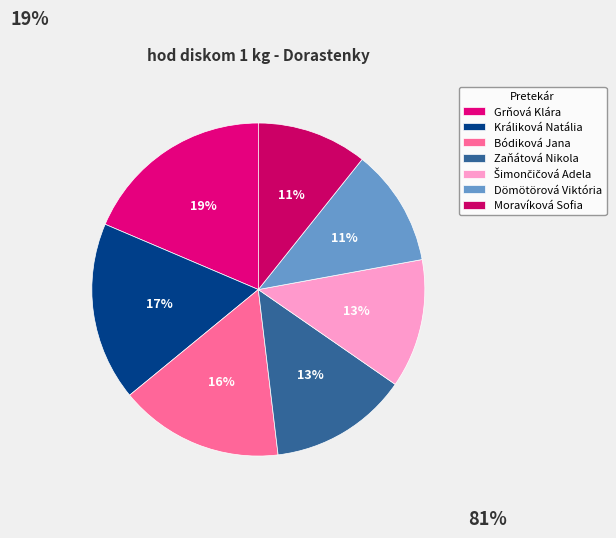

Is it true that Zaňátová Nikola is 28% of the pie?

False